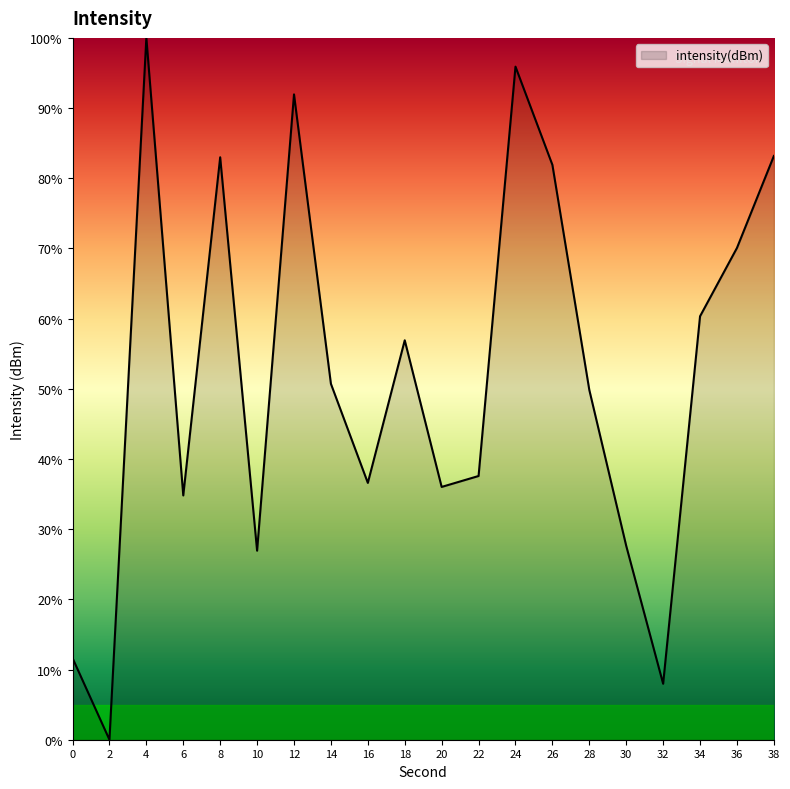

True or false: the data shows 36.6 at 16.

True